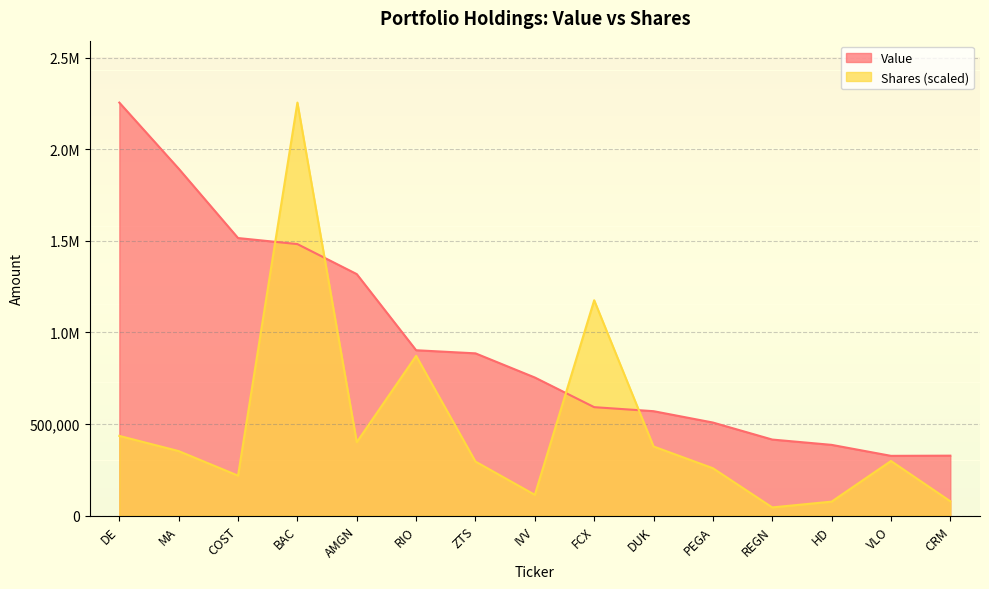

How many data points does each series have?

15